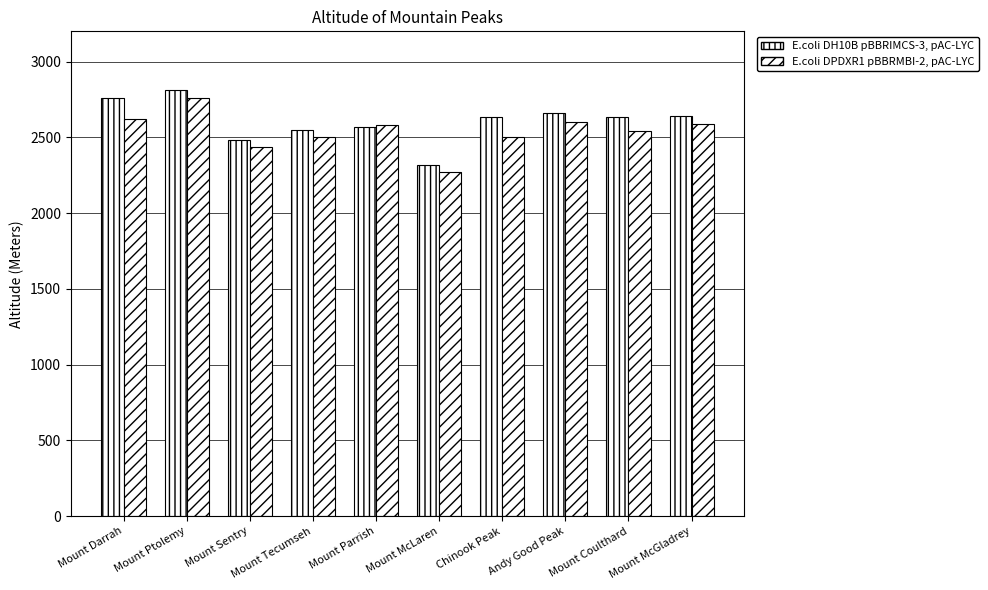

List the labels in order of E.coli DPDXR1 pBBRMBI-2, pAC-LYC value, largest first.

Mount Ptolemy, Mount Darrah, Andy Good Peak, Mount McGladrey, Mount Parrish, Mount Coulthard, Mount Tecumseh, Chinook Peak, Mount Sentry, Mount McLaren